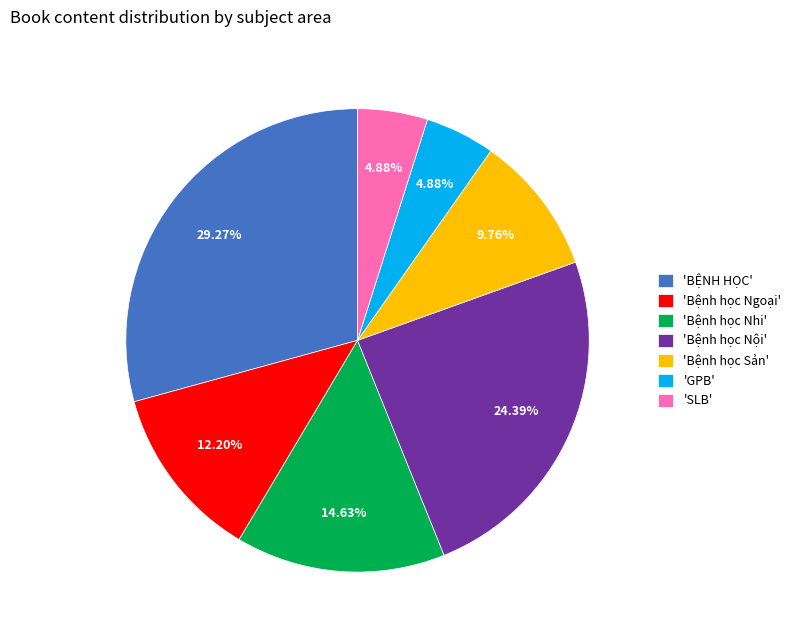

Is there a majority slice in this chart?

No